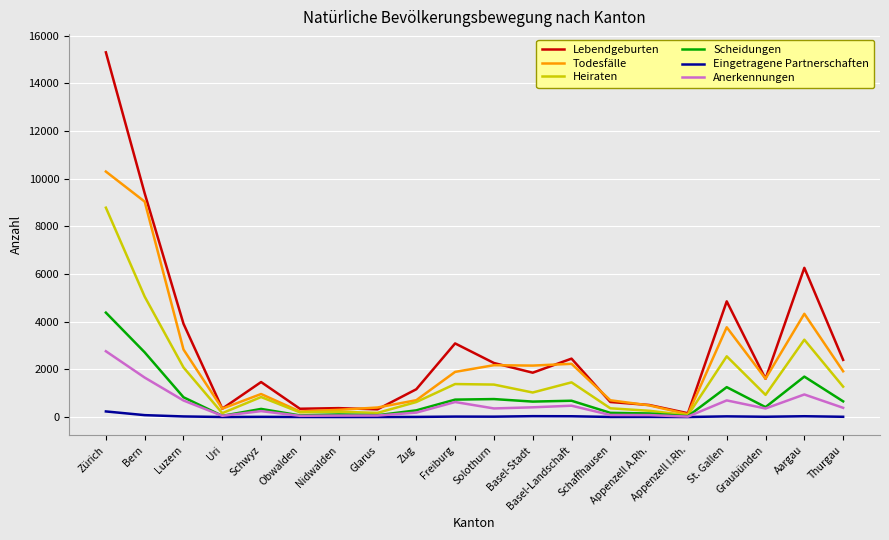

Is the value of Heiraten at Obwalden greater than the value of Eingetragene Partnerschaften at Graubünden?

Yes